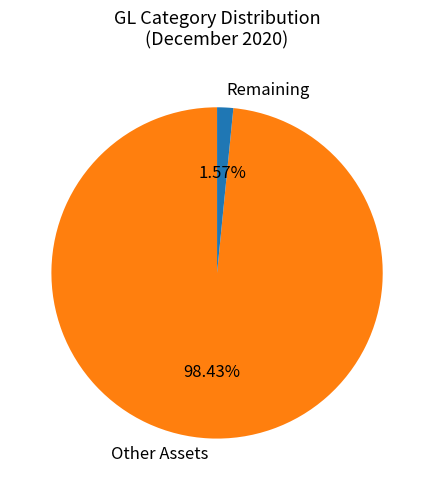

Do Other Assets and Remaining together represent more than half of the pie?

Yes